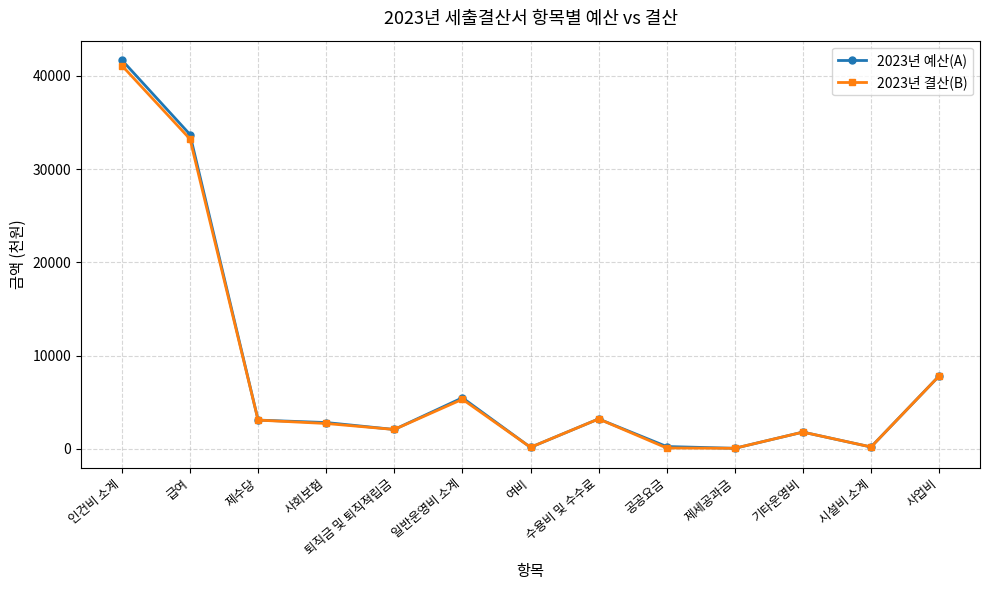

Between 제세공과금 and 사업비, which series saw the biggest shift?

2023년 예산(A)